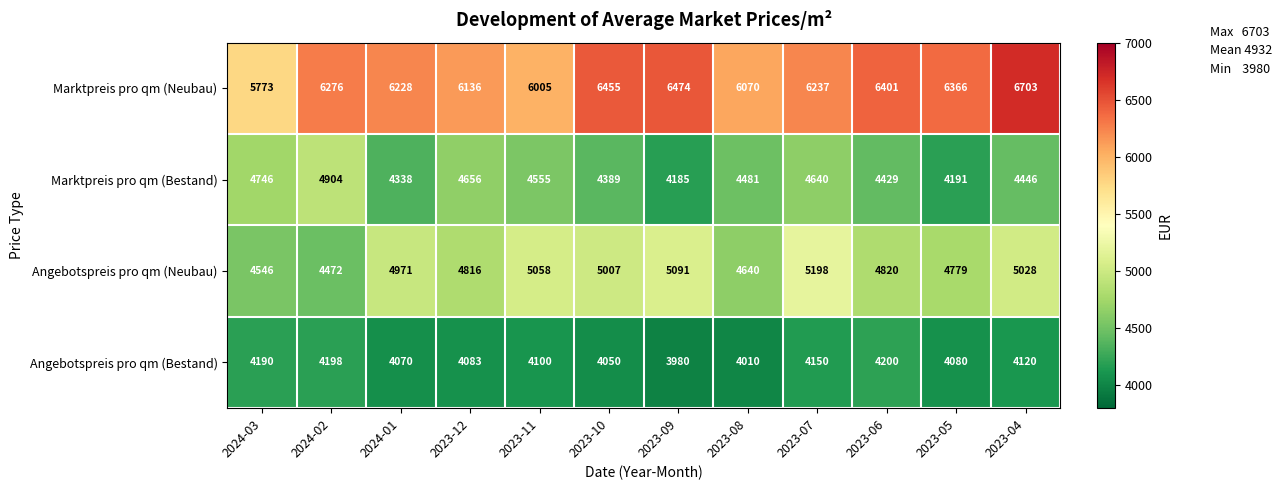

How many data points in Angebotspreis pro qm (Neubau) are less than 4971?

6